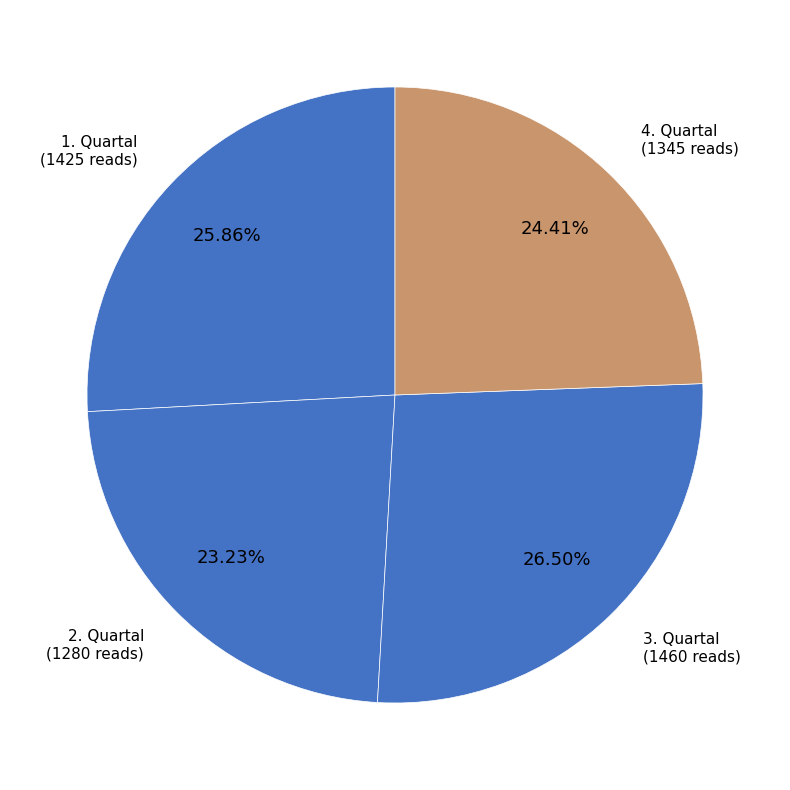

To the nearest percent, what is the difference between the 1. Quartal and 3. Quartal slice percentages?

1%